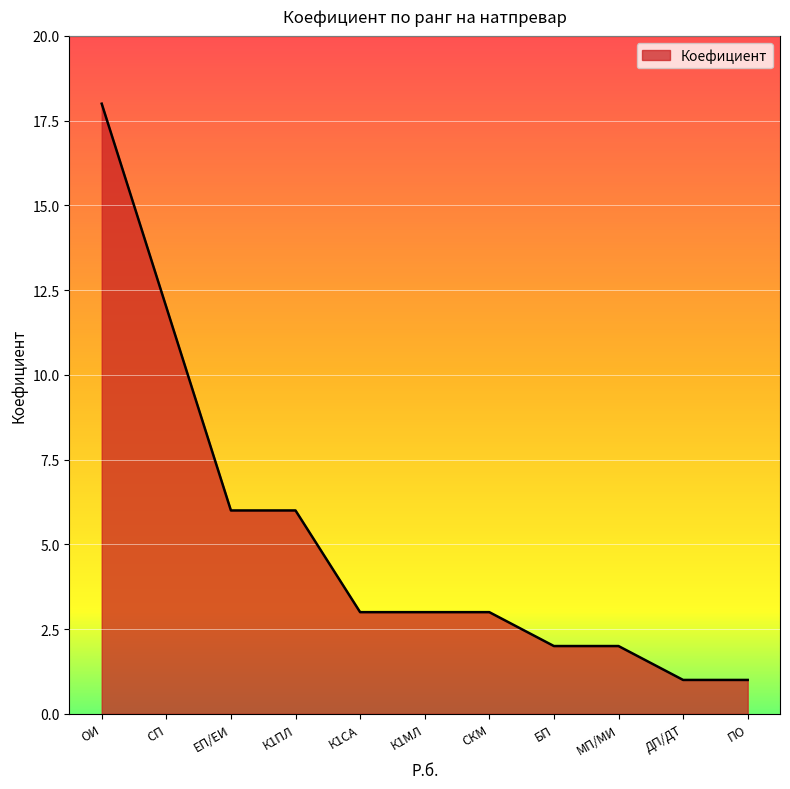

What is the change in value from К1ПЛ to БП?

-4